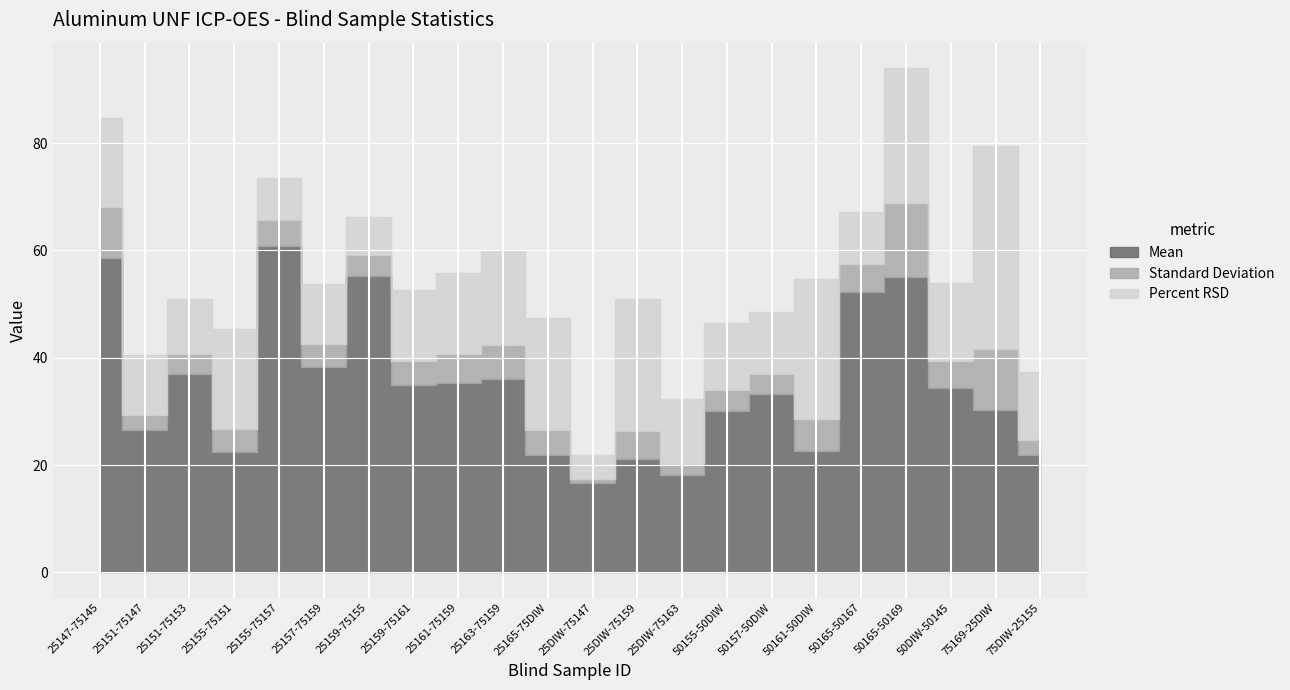

Is it true that Percent RSD equals 25.5 at 25155-75151?

False